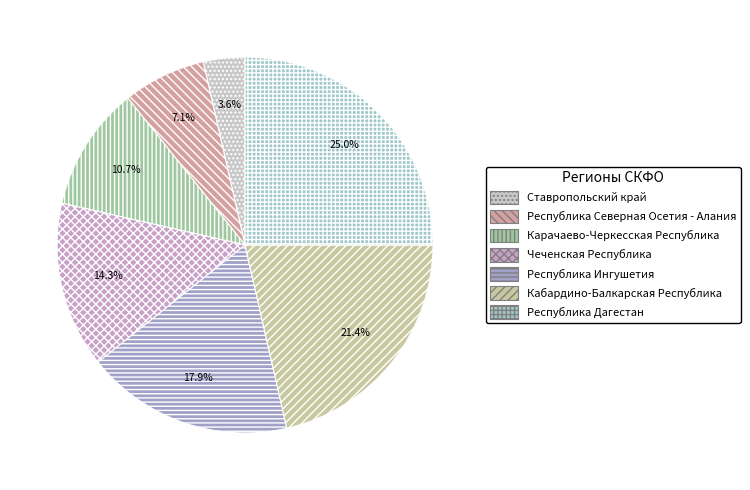

Does Карачаево-Черкесская Республика account for over 50% of the chart?

No